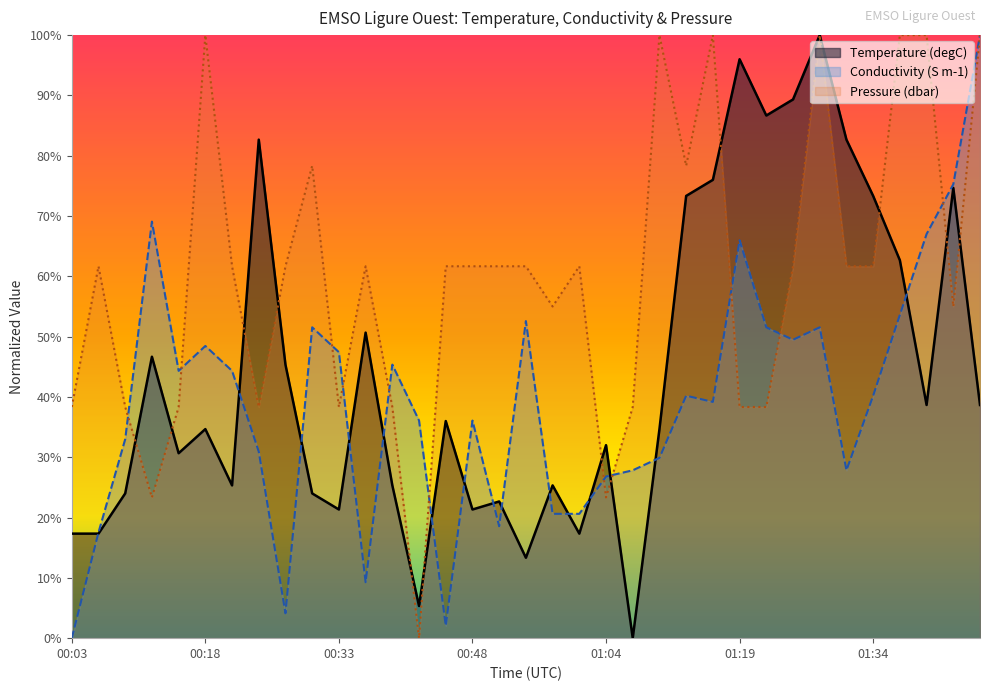

Reading right to left, what are all the values shown in this chart?

Temperature: 01:46=38.7	01:43=74.7	01:40=38.7	01:37=62.7	01:34=73.3	01:31=82.7	01:28=100.0	01:25=89.3	01:22=86.7	01:19=96.0	01:16=76.0	01:13=73.3	01:10=34.7	01:07=0.0	01:04=32.0	01:01=17.3	00:57=25.3	00:54=13.3	00:51=22.7	00:48=21.3	00:45=36.0	00:42=5.3	00:39=25.3	00:36=50.7	00:33=21.3	00:30=24.0	00:27=45.3	00:24=82.7	00:21=25.3	00:18=34.7	00:15=30.7	00:12=46.7	00:09=24.0	00:06=17.3	00:03=17.3
Conductivity: 01:46=100.0	01:43=75.3	01:40=67.0	01:37=53.6	01:34=40.2	01:31=27.8	01:28=51.5	01:25=49.5	01:22=51.5	01:19=66.0	01:16=39.2	01:13=40.2	01:10=29.9	01:07=27.8	01:04=26.8	01:01=20.6	00:57=20.6	00:54=52.6	00:51=18.6	00:48=36.1	00:45=2.1	00:42=36.1	00:39=45.4	00:36=9.3	00:33=47.4	00:30=51.5	00:27=4.1	00:24=30.9	00:21=44.3	00:18=48.5	00:15=44.3	00:12=69.1	00:09=33.0	00:06=17.5	00:03=0.0
Pressure: 01:46=100.0	01:43=55.0	01:40=100.0	01:37=100.0	01:34=61.7	01:31=61.7	01:28=100.0	01:25=61.7	01:22=38.3	01:19=38.3	01:16=100.0	01:13=78.3	01:10=100.0	01:07=38.3	01:04=23.3	01:01=61.7	00:57=55.0	00:54=61.7	00:51=61.7	00:48=61.7	00:45=61.7	00:42=0.0	00:39=38.3	00:36=61.7	00:33=38.3	00:30=78.3	00:27=61.7	00:24=38.3	00:21=61.7	00:18=100.0	00:15=38.3	00:12=23.3	00:09=38.3	00:06=61.7	00:03=38.3